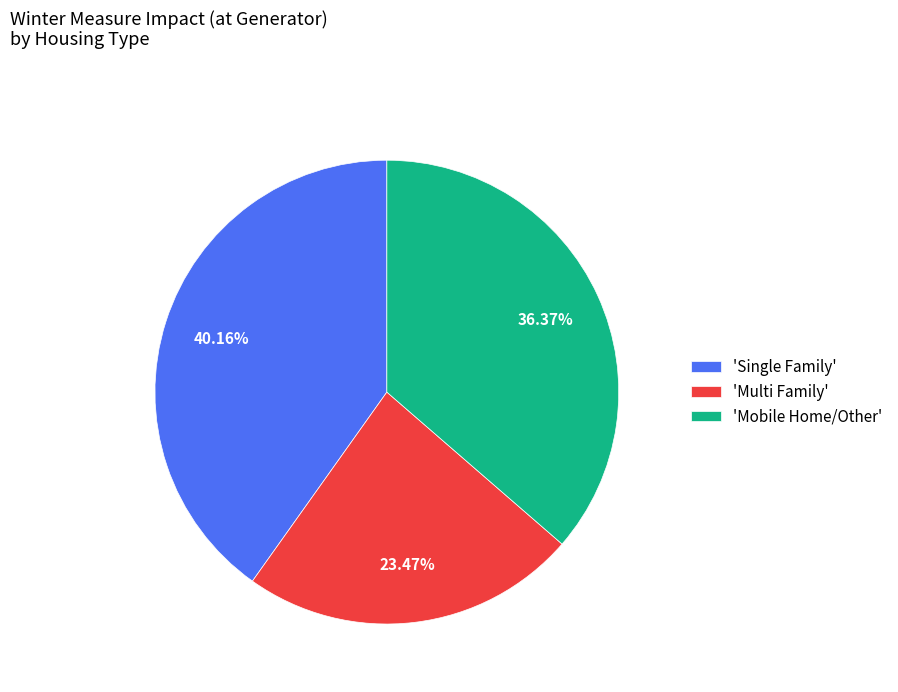

Does 'Single Family' represent more than half of the total?

No